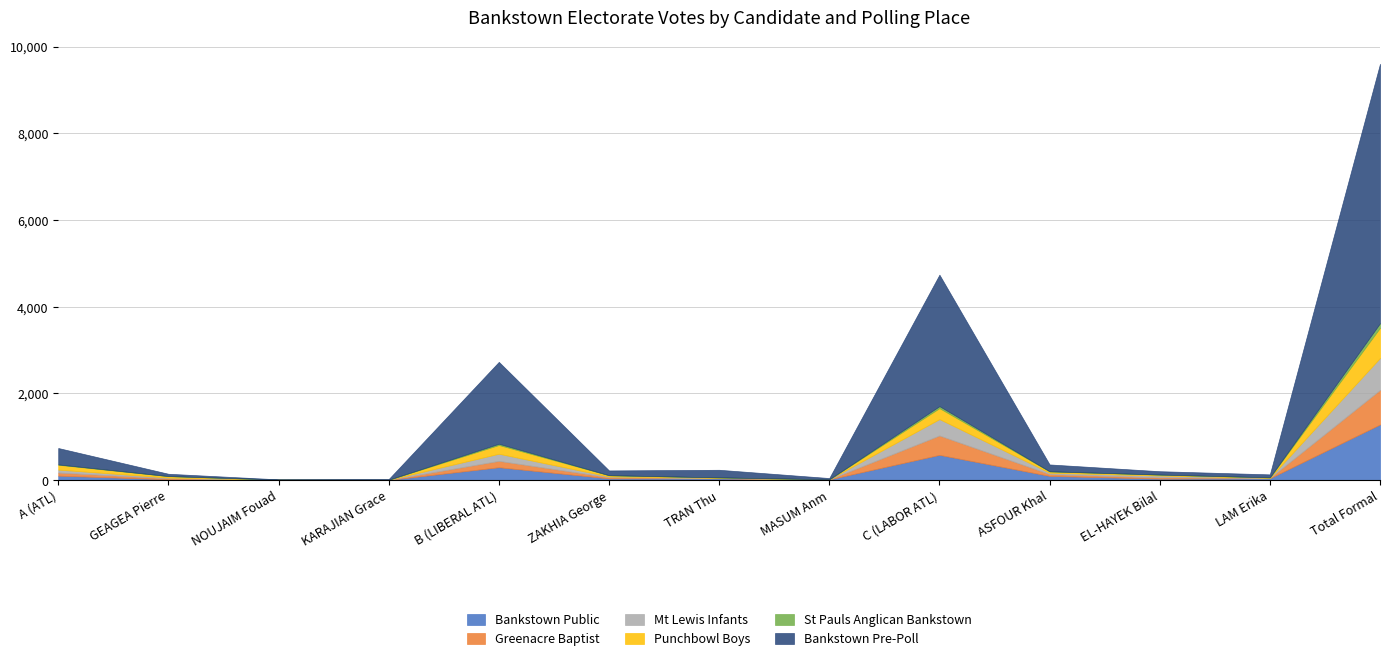

True or false: Greenacre Baptist has more than 1 interior local peaks.

True